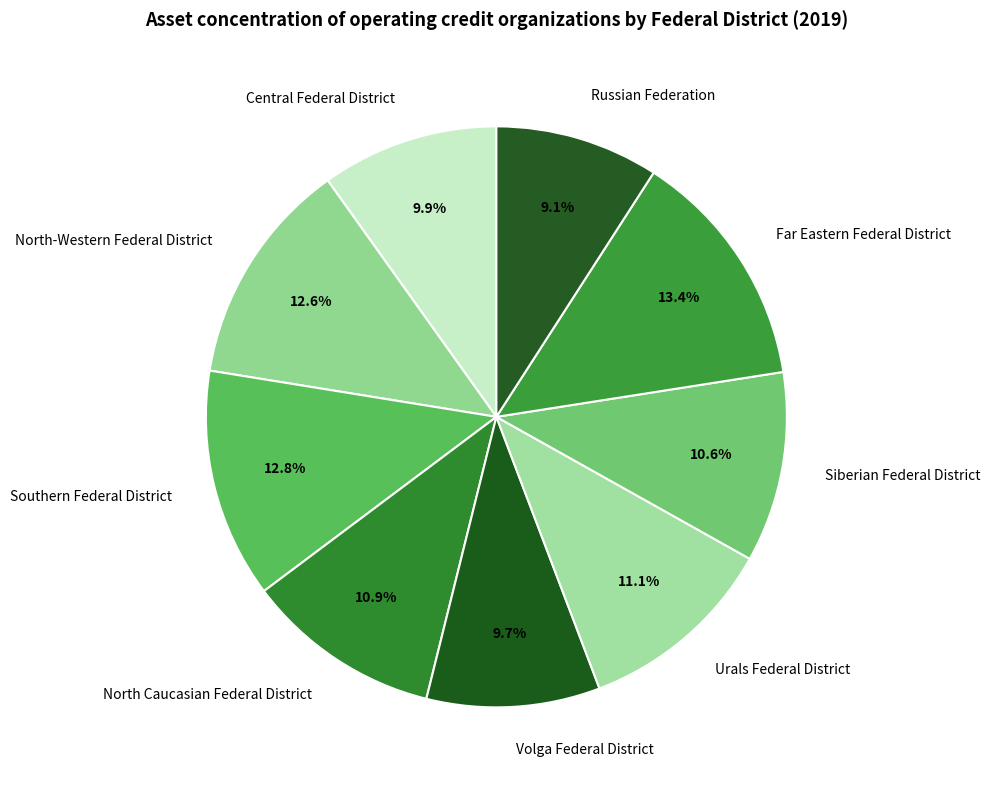

Which slice is the smallest?

Russian Federation